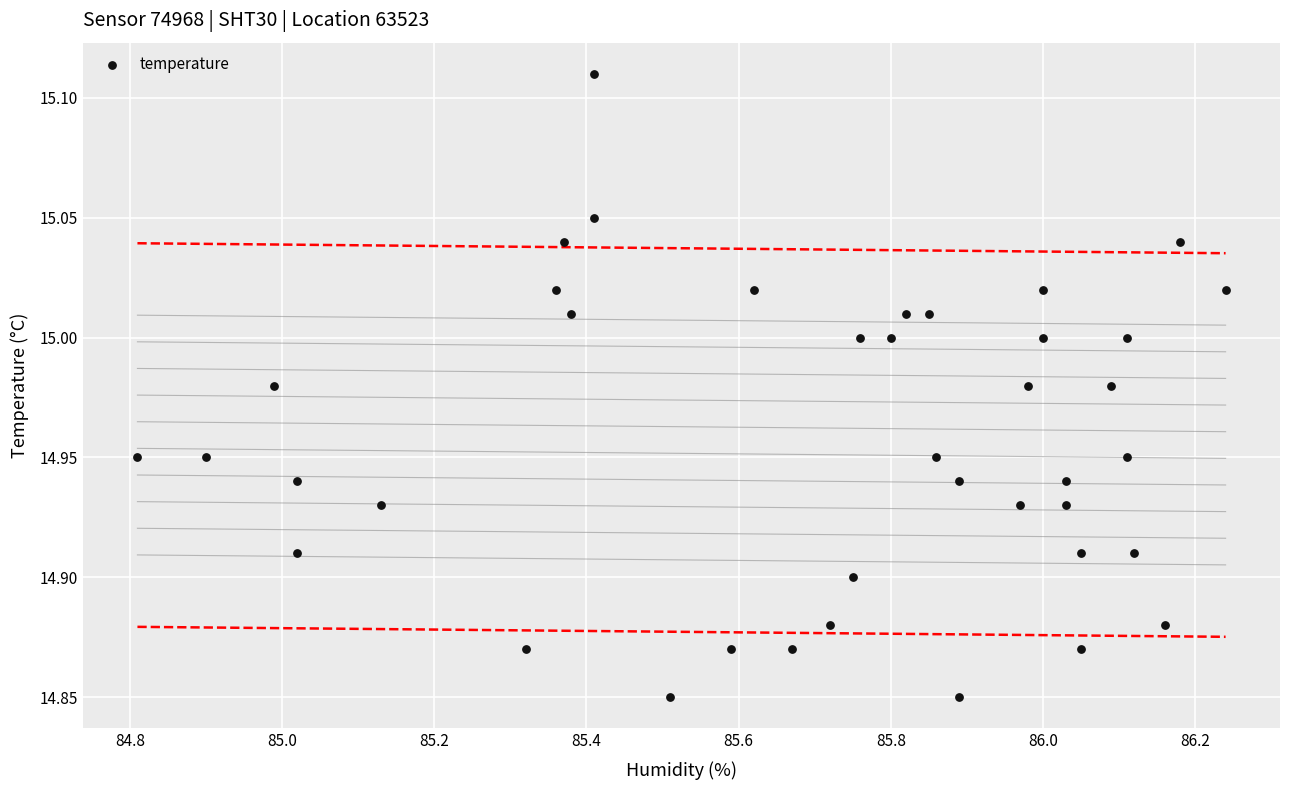

What is the range of X values (max minus min)?

1.4